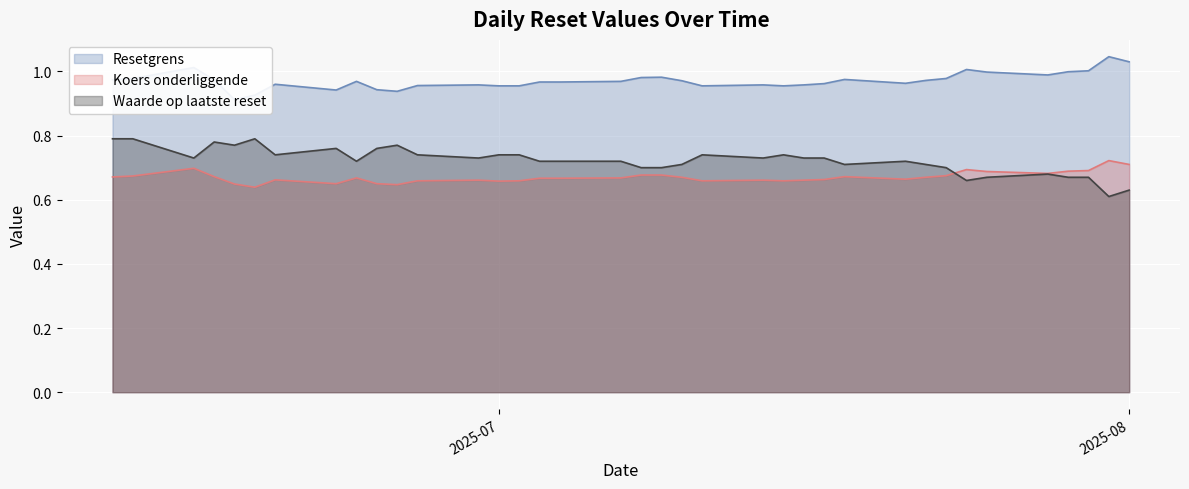

What is the label of the 25th point from the right?

2025-07-16